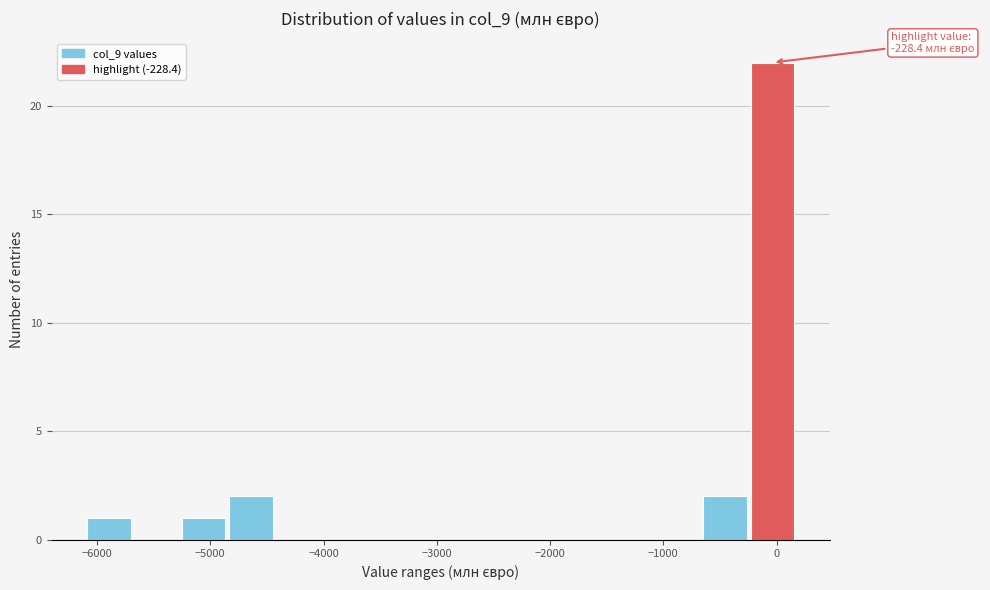

Over which range of the x-axis is the bar tallest?

-200 to 200